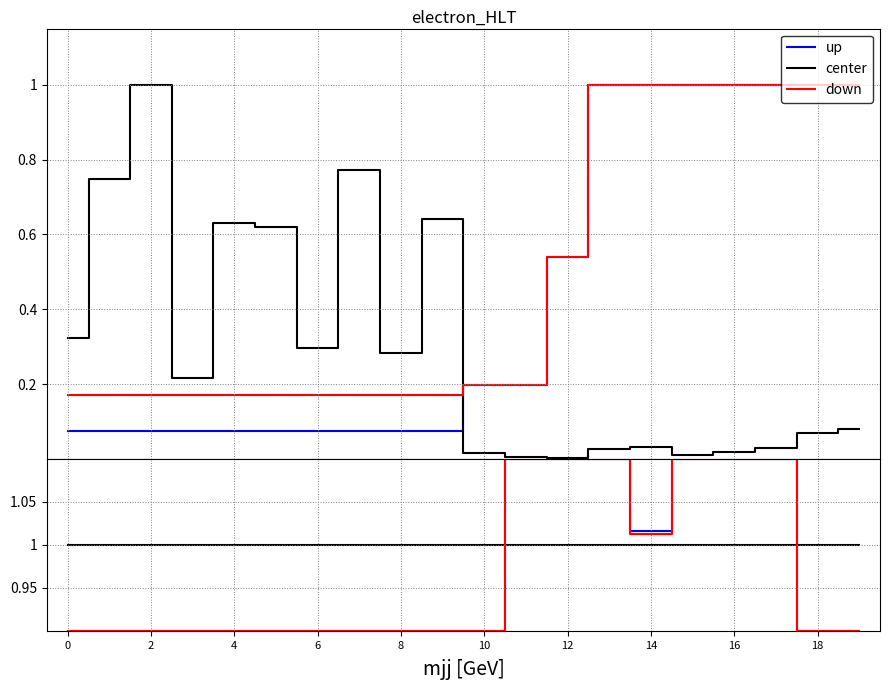

Reading left to right, what are all the values shown in this chart?

up: 0.9	0.9	0.9	0.9	0.9	0.9	0.9	0.9	0.9	0.9	0.9	1.1	1.1	1.1	1.0	1.1	1.1	1.1	0.9	0.9
center: 1.0	1.0	1.0	1.0	1.0	1.0	1.0	1.0	1.0	1.0	1.0	1.0	1.0	1.0	1.0	1.0	1.0	1.0	1.0	1.0
down: 0.9	0.9	0.9	0.9	0.9	0.9	0.9	0.9	0.9	0.9	0.9	1.1	1.1	1.1	1.0	1.1	1.1	1.1	0.9	0.9